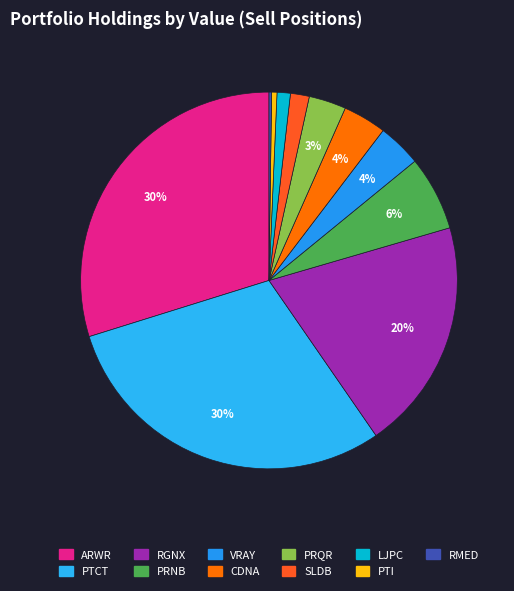

To the nearest percent, what is the average slice percentage?

9%